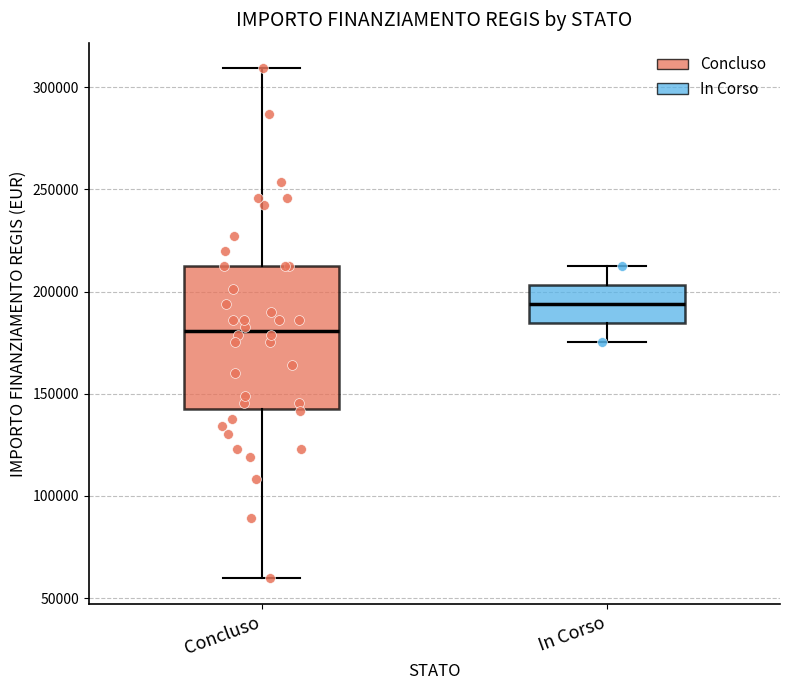

Where does the median line of the box for Concluso sit on the y-axis? The values are not printed on the chart, so give them approximately, as read against the axis.

180000